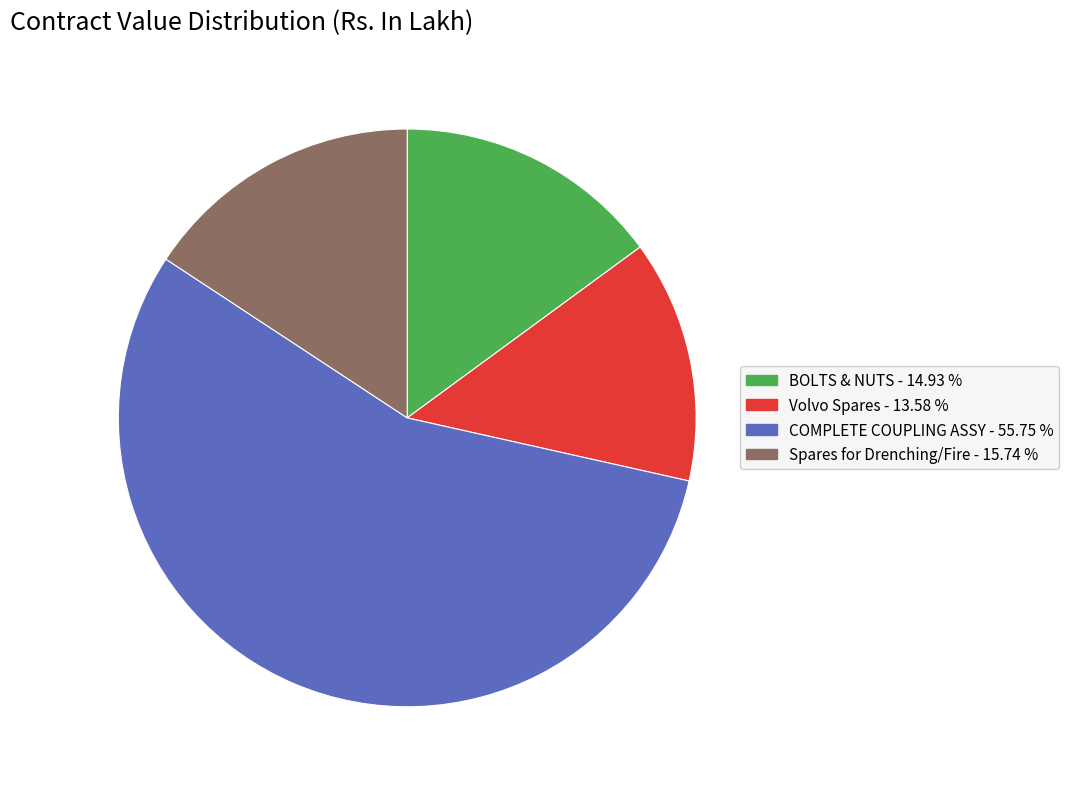

Count the number of slices in the pie.

4